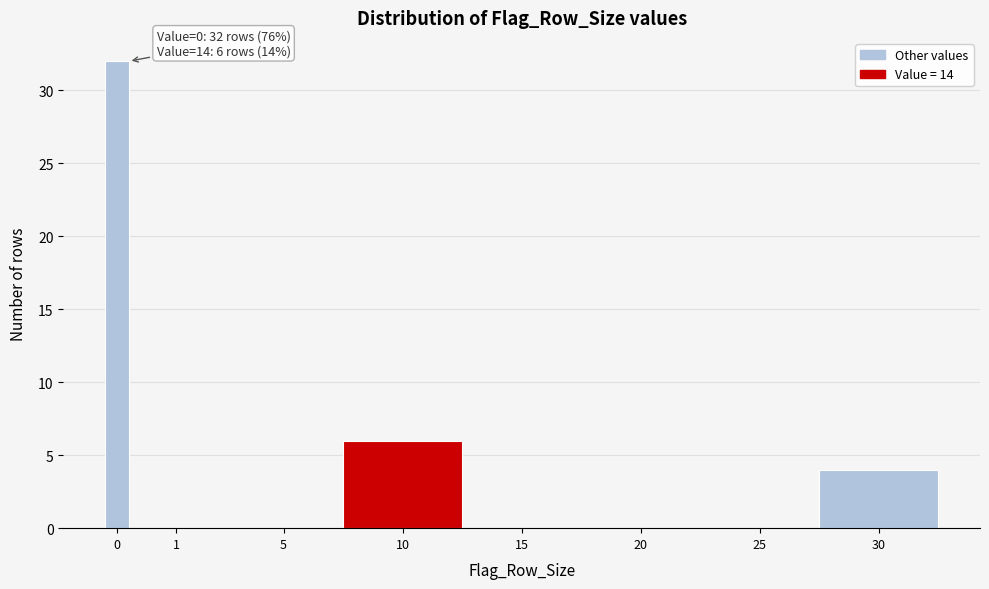

Reading left to right, what are all the values shown in this chart?

0=32	1=0	5=0	10=6	15=0	20=0	25=0	30=4